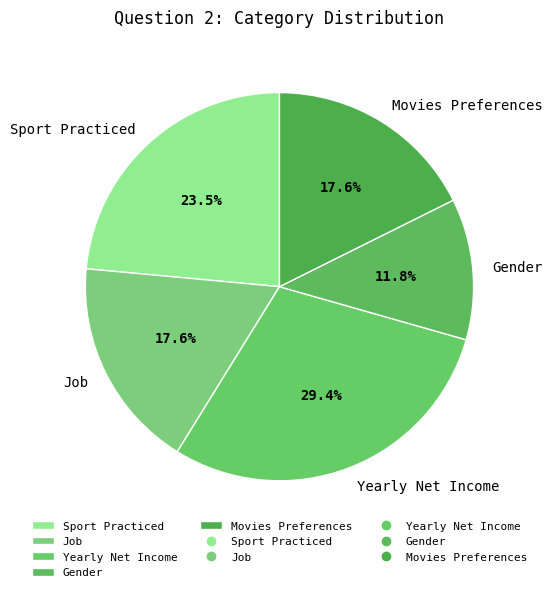

To the nearest percent, what is the combined percentage of Sport Practiced and Yearly Net Income?

53%